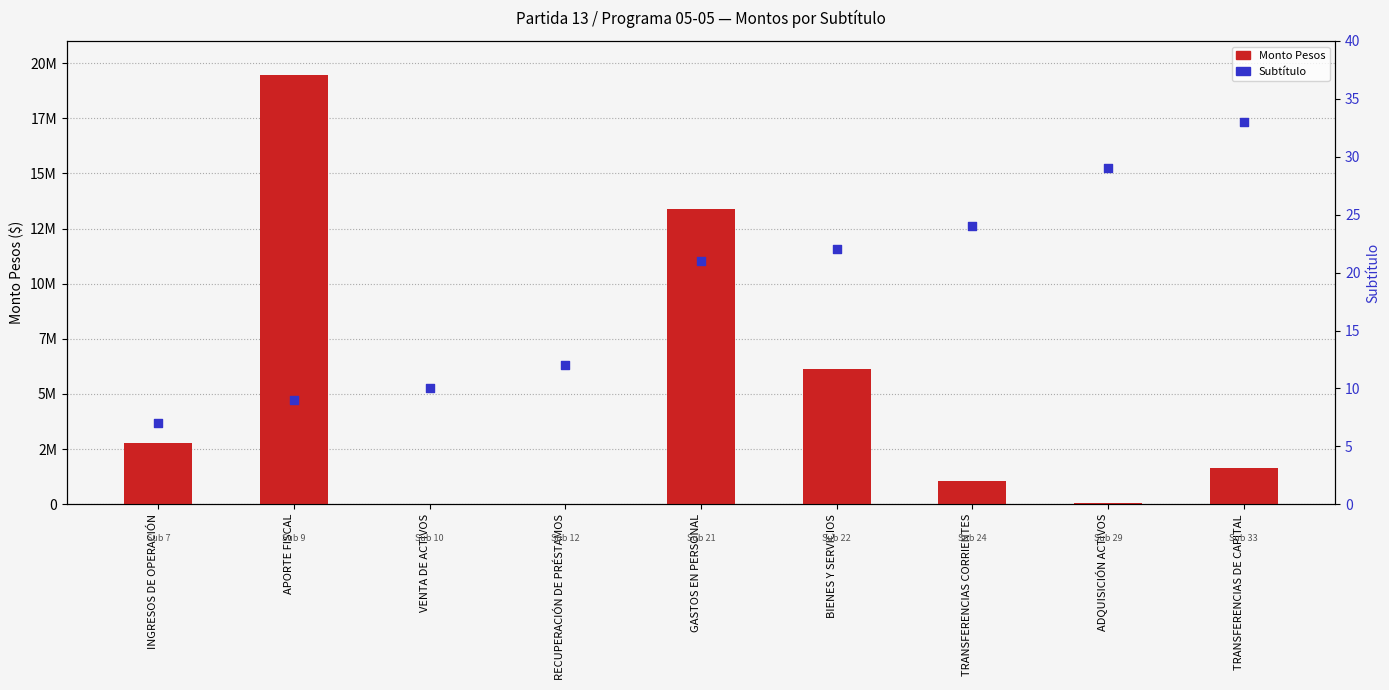

At how many categories does at least one series exceed 4101278?

3